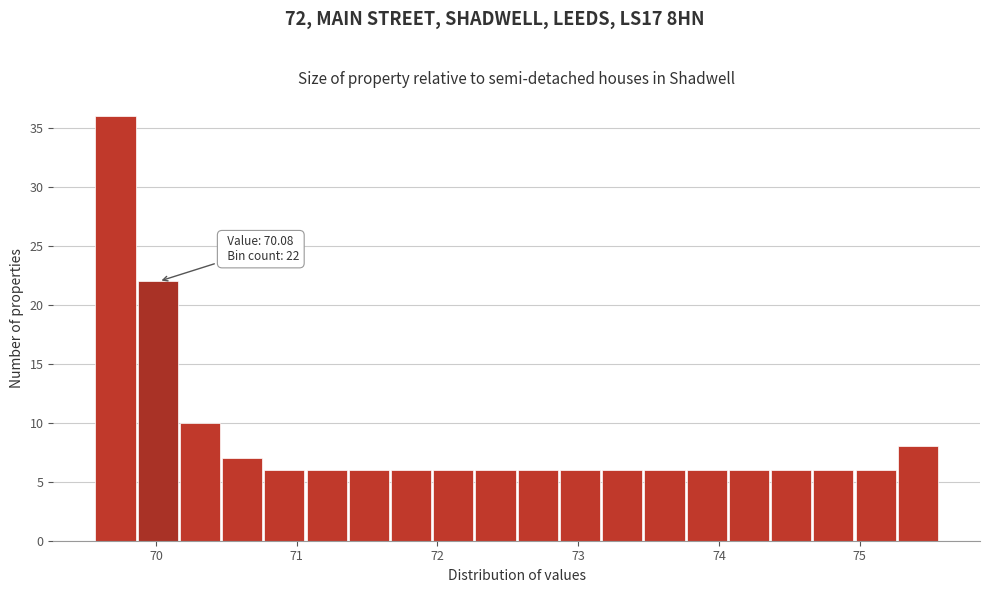

Around what value on the x-axis is the tallest bar? Give the approximate position of its centre, as read against the axis.

69.7